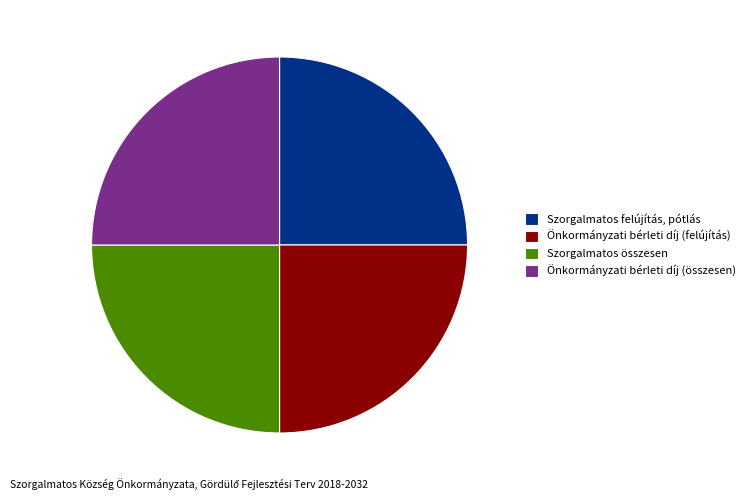

Is it true that Önkormányzati bérleti díj (felújítás) is 25% of the pie?

True